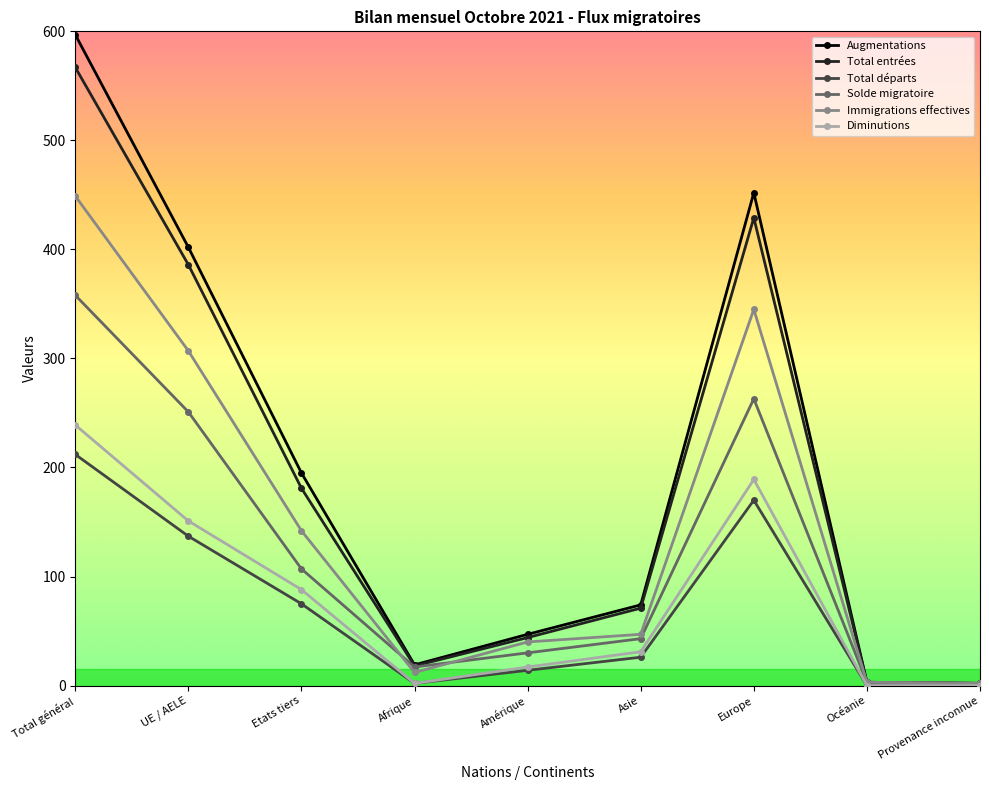

In Immigrations effectives, how many points are higher than both neighbors (excluding endpoints)?

1